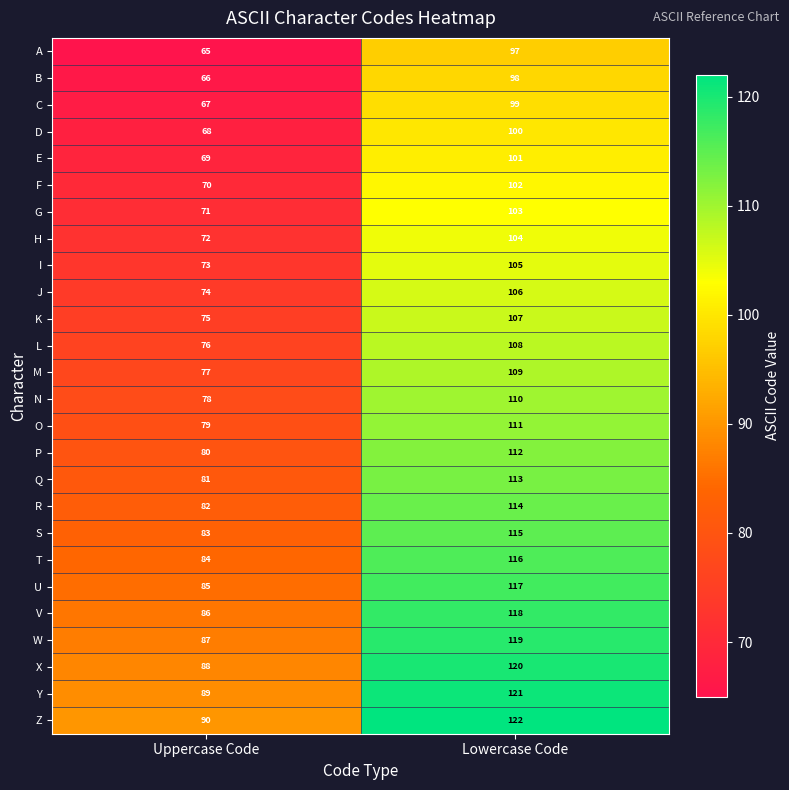

At how many categories does at least one series exceed 70?

2